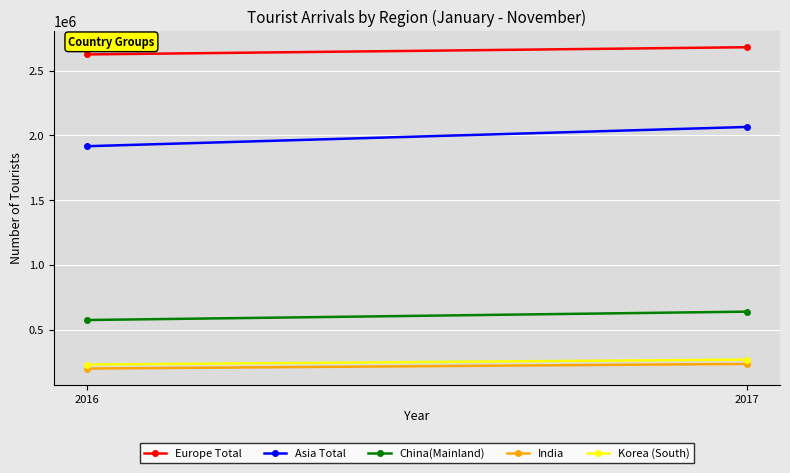

What is the difference between the highest and lowest values at 2017?

2445449